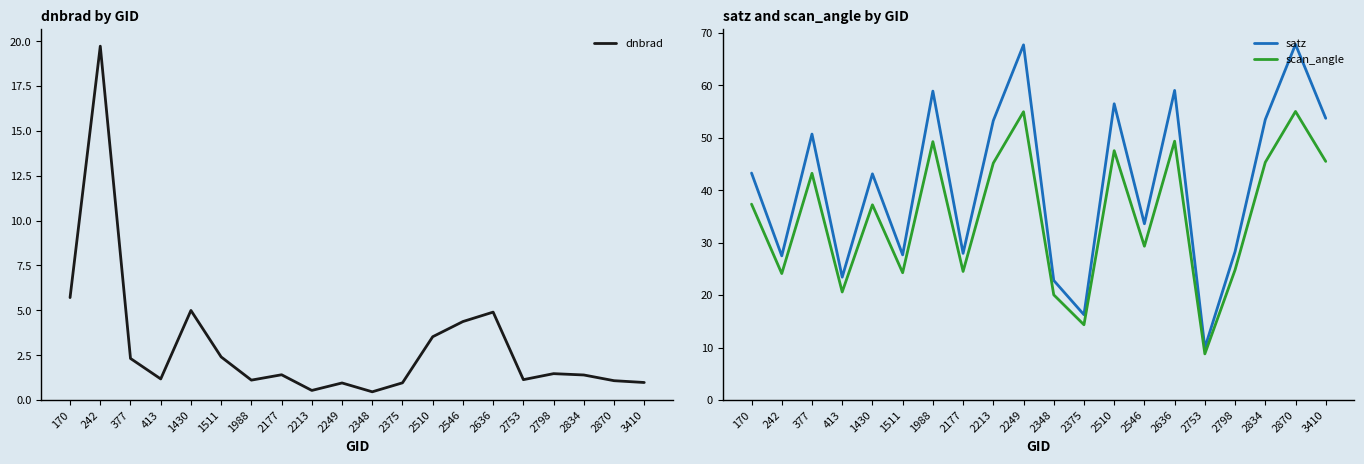

Does the chart have visible grid lines?

No